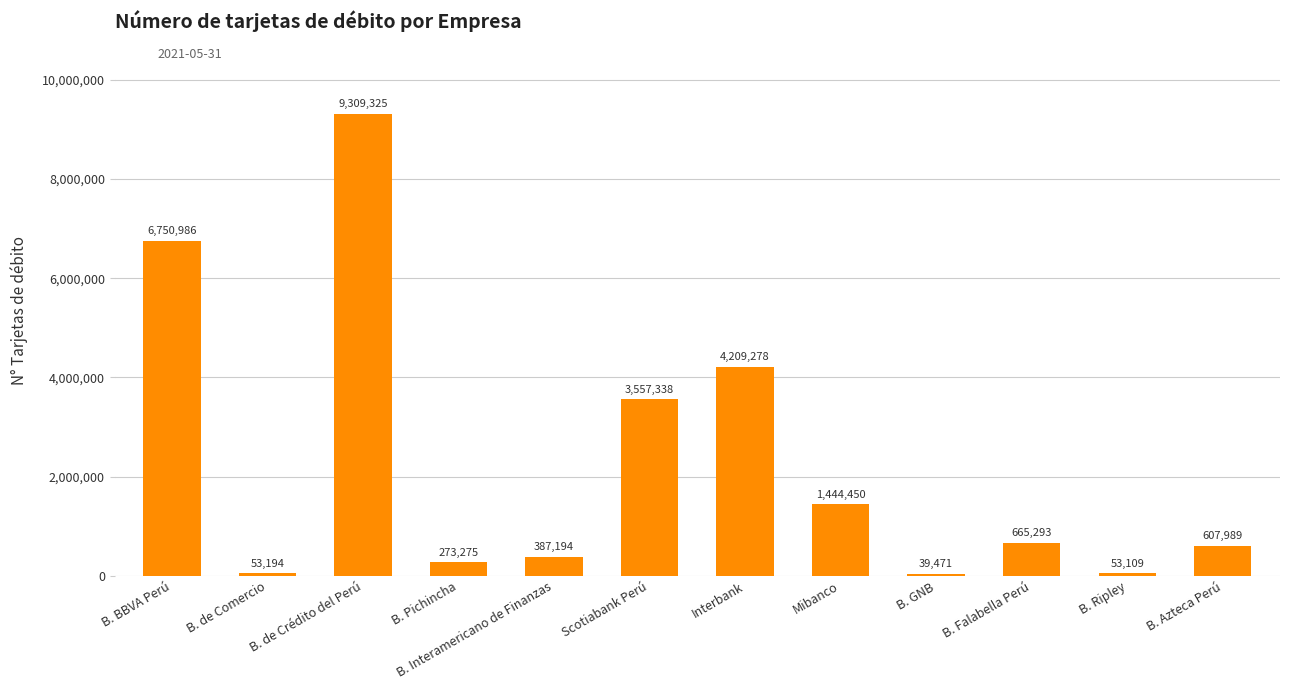

List the labels in order of value, smallest first.

B. GNB, B. Ripley, B. de Comercio, B. Pichincha, B. Interamericano de Finanzas, B. Azteca Perú, B. Falabella Perú, Mibanco, Scotiabank Perú, Interbank, B. BBVA Perú, B. de Crédito del Perú